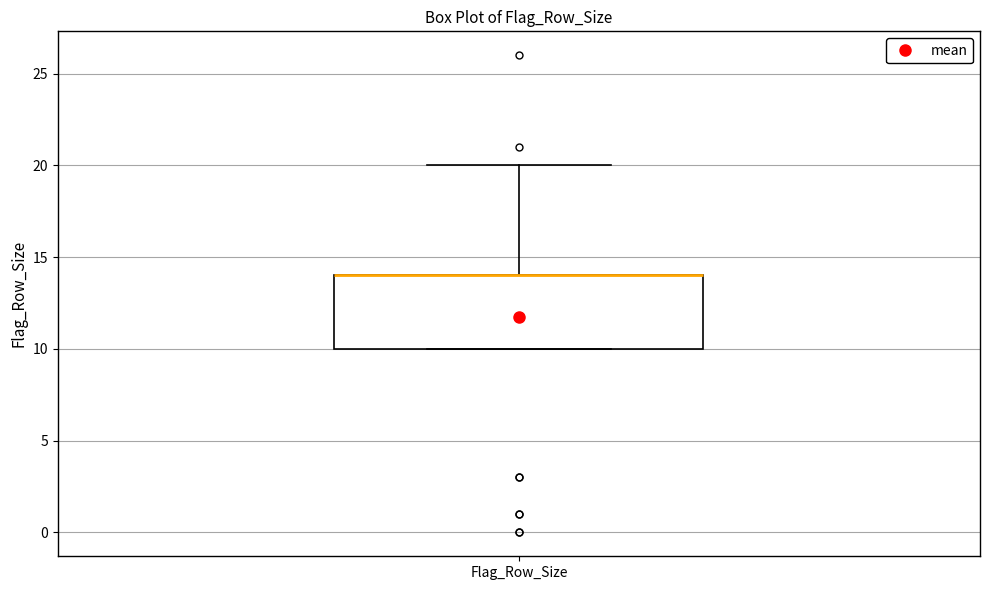

Read this box plot against the y-axis: the position of the median line, the range covered by the box, and the ends of both whiskers. The values are not printed on the chart, so give them approximately, as read against the axis.

median 14 (drawn on the box's upper edge), box 10 to 14, whiskers 10 to 20